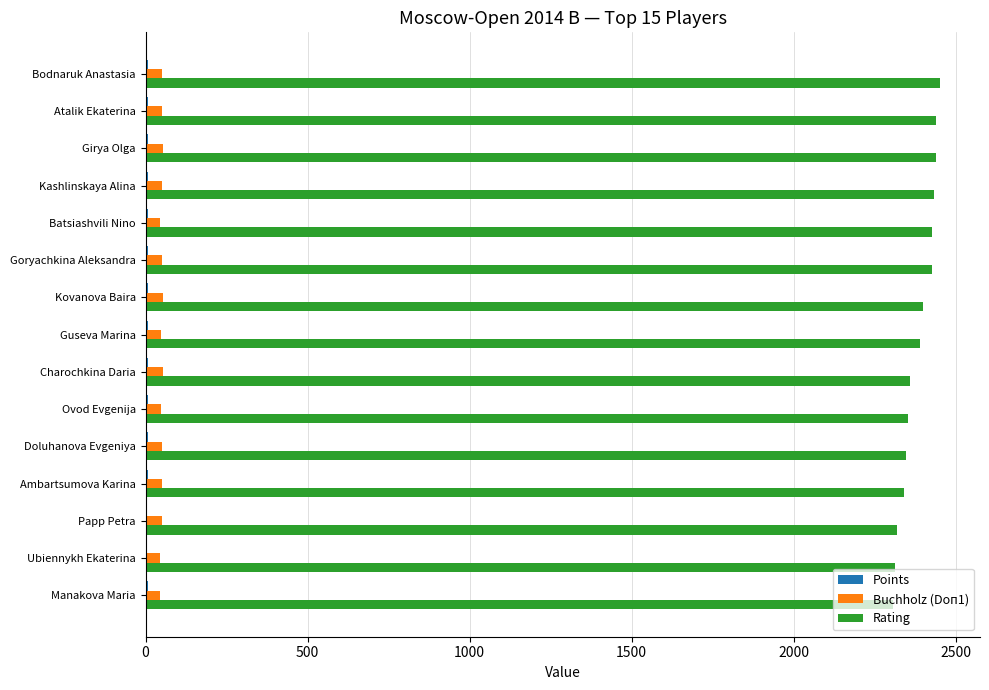

Is the value of Rating at Charochkina Daria greater than the value of Buchholz (Doп1) at Ambartsumova Karina?

Yes